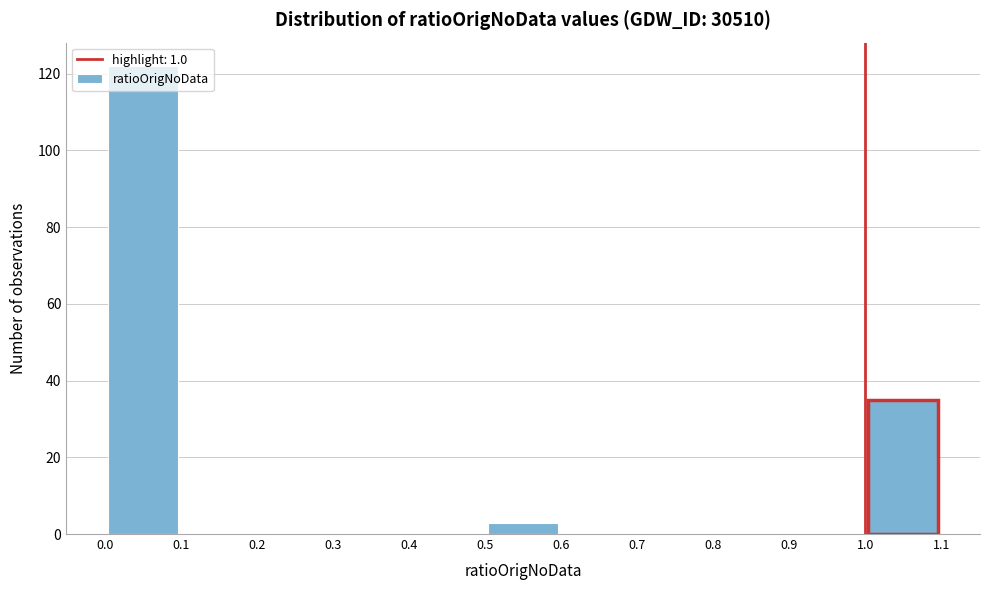

Which range on the x-axis has the tallest bar?

0.0 to 0.1